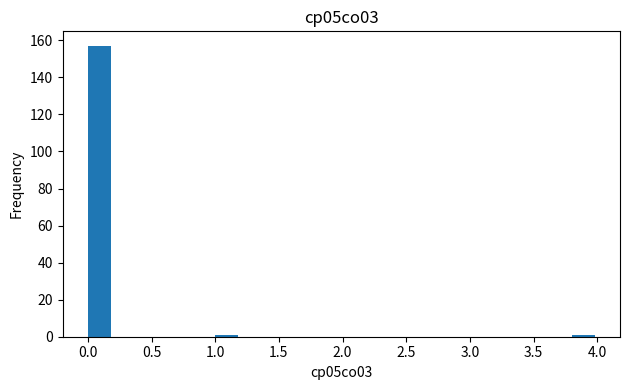

Reading left to right, list every bar in this chart as the range it spans on the x-axis followed by its height. The values are not printed on the chart, so give them approximately, as read against the axis.

0.0 to 0.2: 158
0.2 to 0.4: 0
0.4 to 0.6: 0
0.6 to 0.8: 0
0.8 to 1.0: 0
1.0 to 1.2: under 2
1.2 to 1.4: 0
1.4 to 1.6: 0
1.6 to 1.8: 0
1.8 to 2.0: 0
2.0 to 2.2: 0
2.2 to 2.4: 0
2.4 to 2.6: 0
2.6 to 2.8: 0
2.8 to 3.0: 0
3.0 to 3.2: 0
3.2 to 3.4: 0
3.4 to 3.6: 0
3.6 to 3.8: 0
3.8 to 4.0: under 2